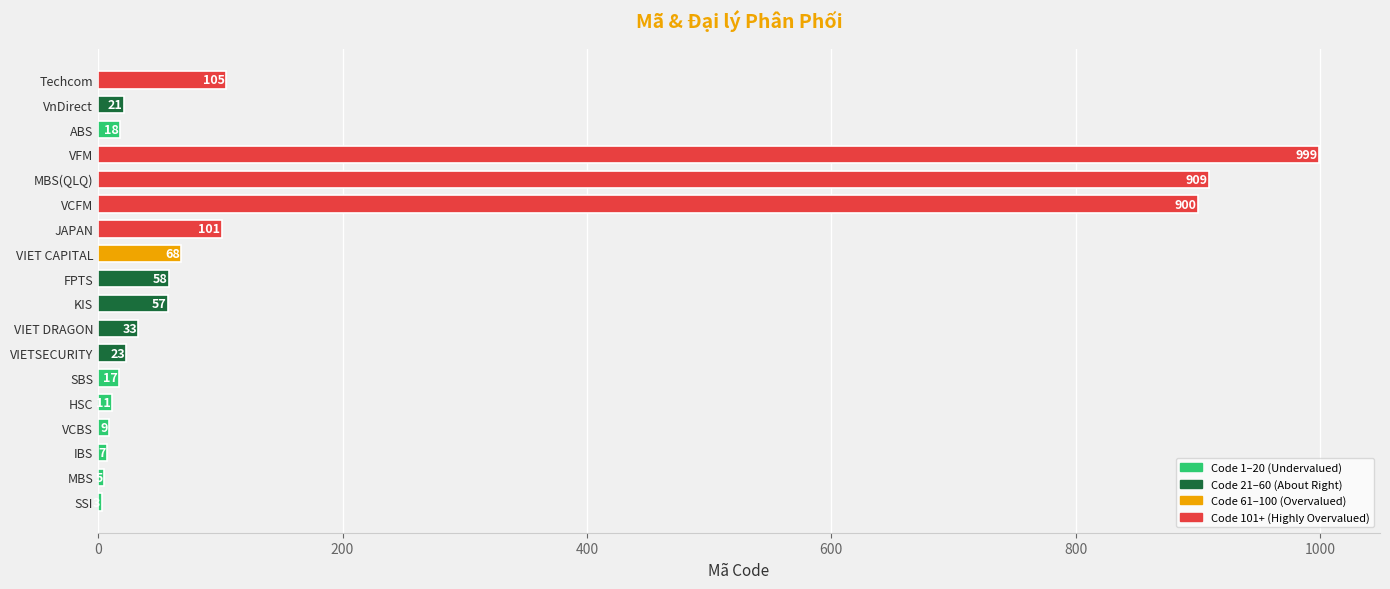

At which category does the chart reach its peak across all series?

VFM